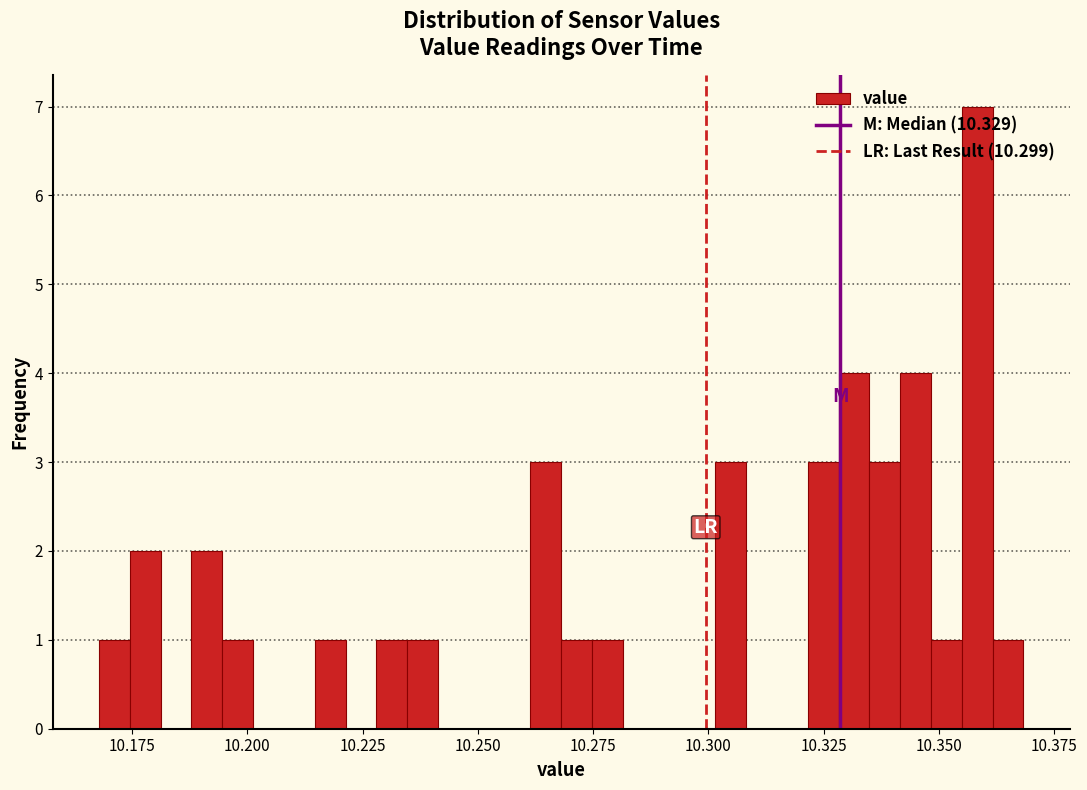

Read against the x-axis, roughly where is the centre of the tallest bar?

10.360